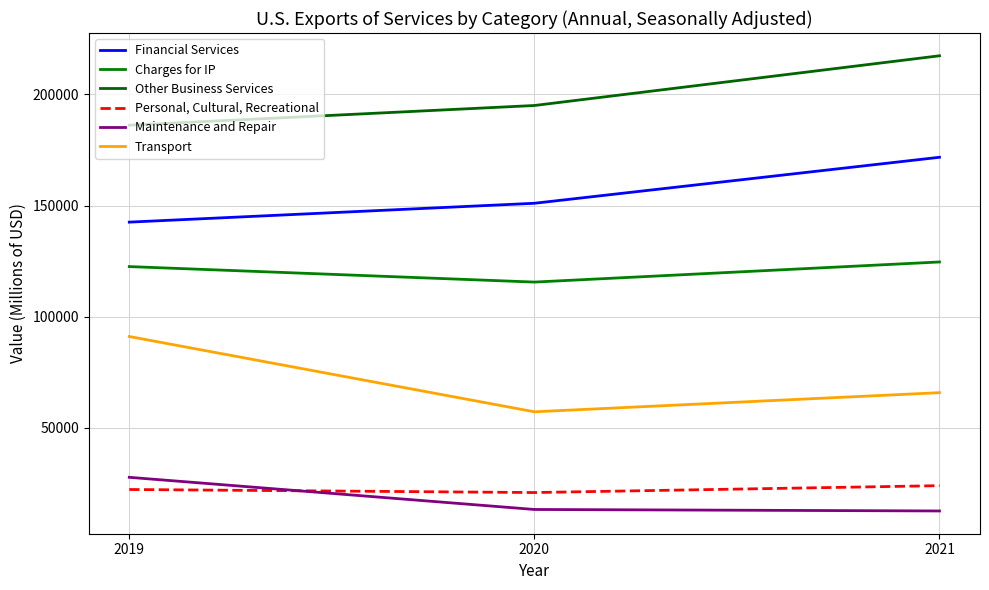

Is it true that Charges for IP equals 201749 at 2019?

False